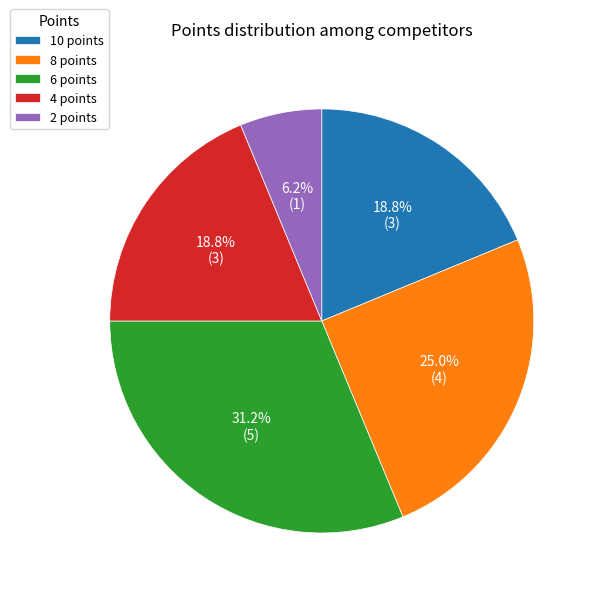

Which has a higher value, 10 points or 2 points?

10 points